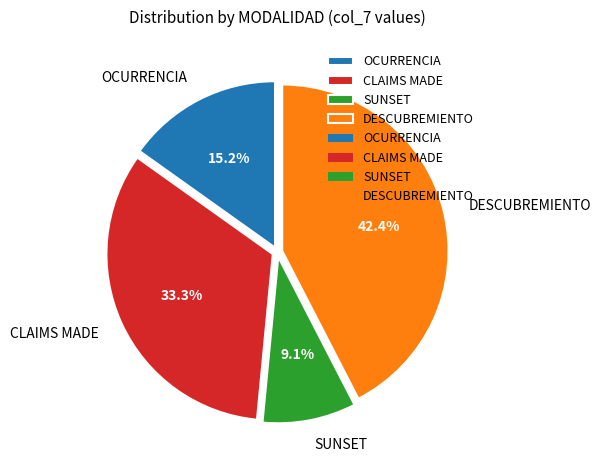

Which has a higher value, SUNSET or CLAIMS MADE?

CLAIMS MADE